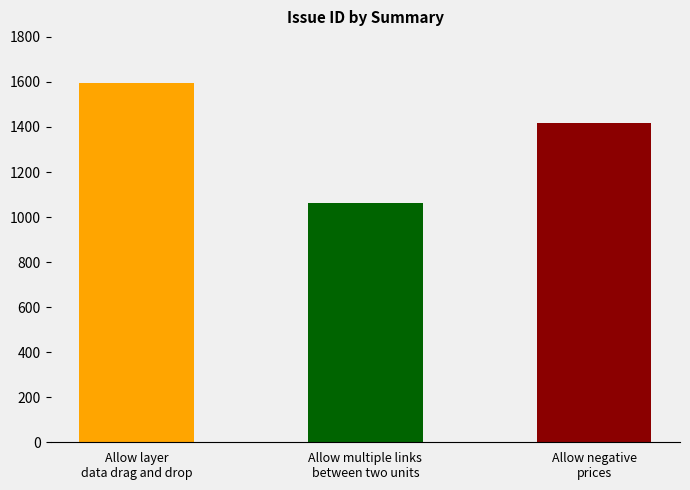

What is the value of the 2nd bar from the left?

1061